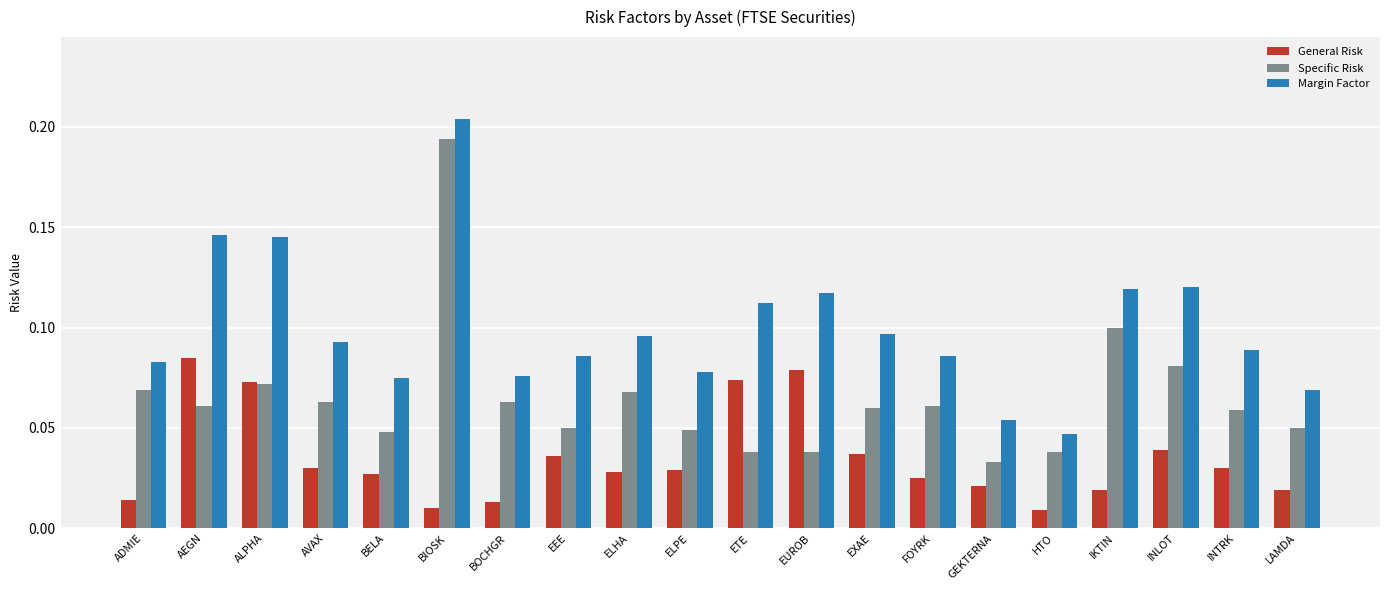

List the series in order of their peak value, highest first.

Margin Factor, Specific Risk, General Risk